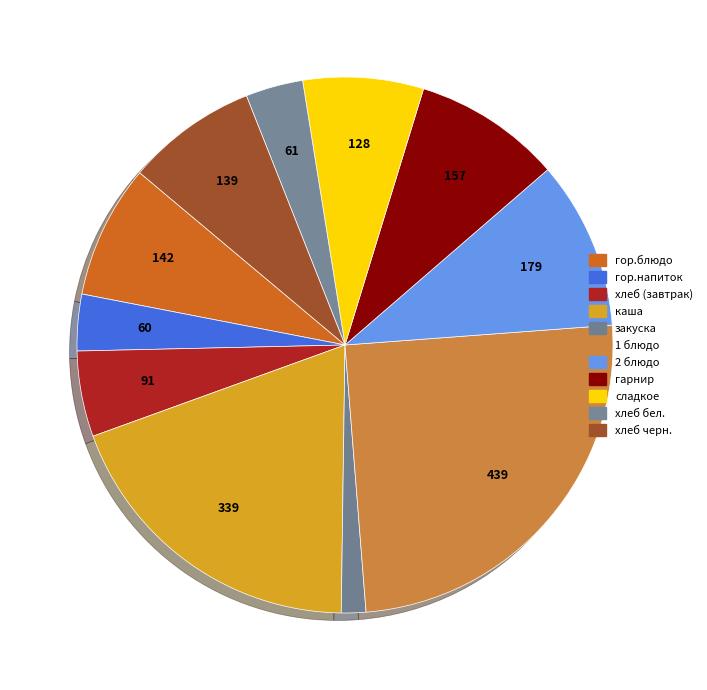

Between хлеб черн. and хлеб бел., which is larger?

хлеб черн.